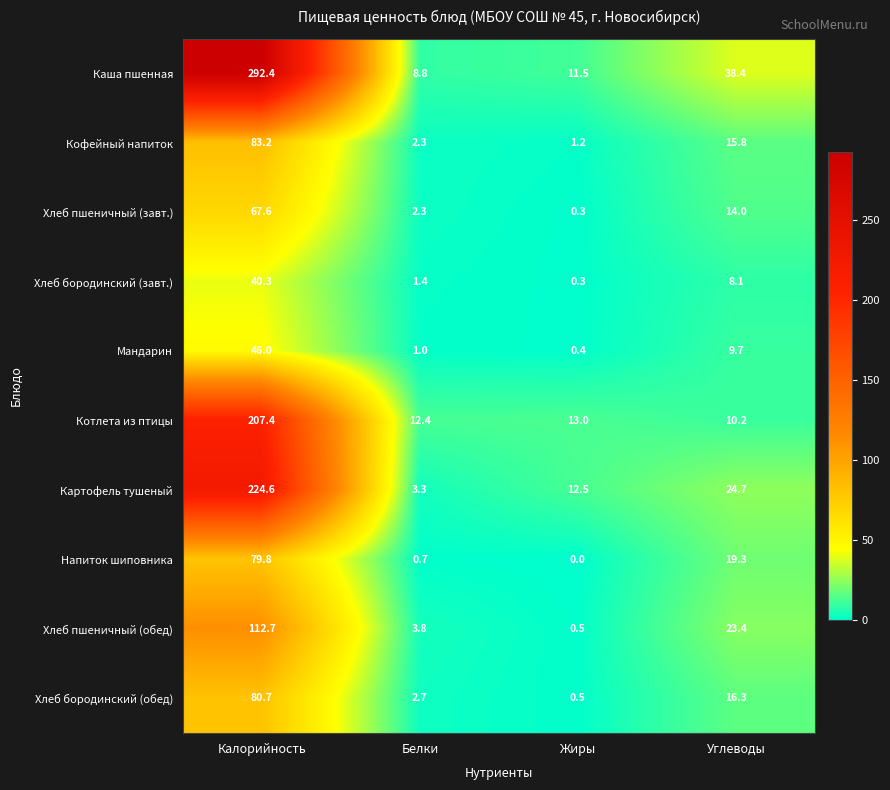

Which category has the highest value across all series?

Калорийность